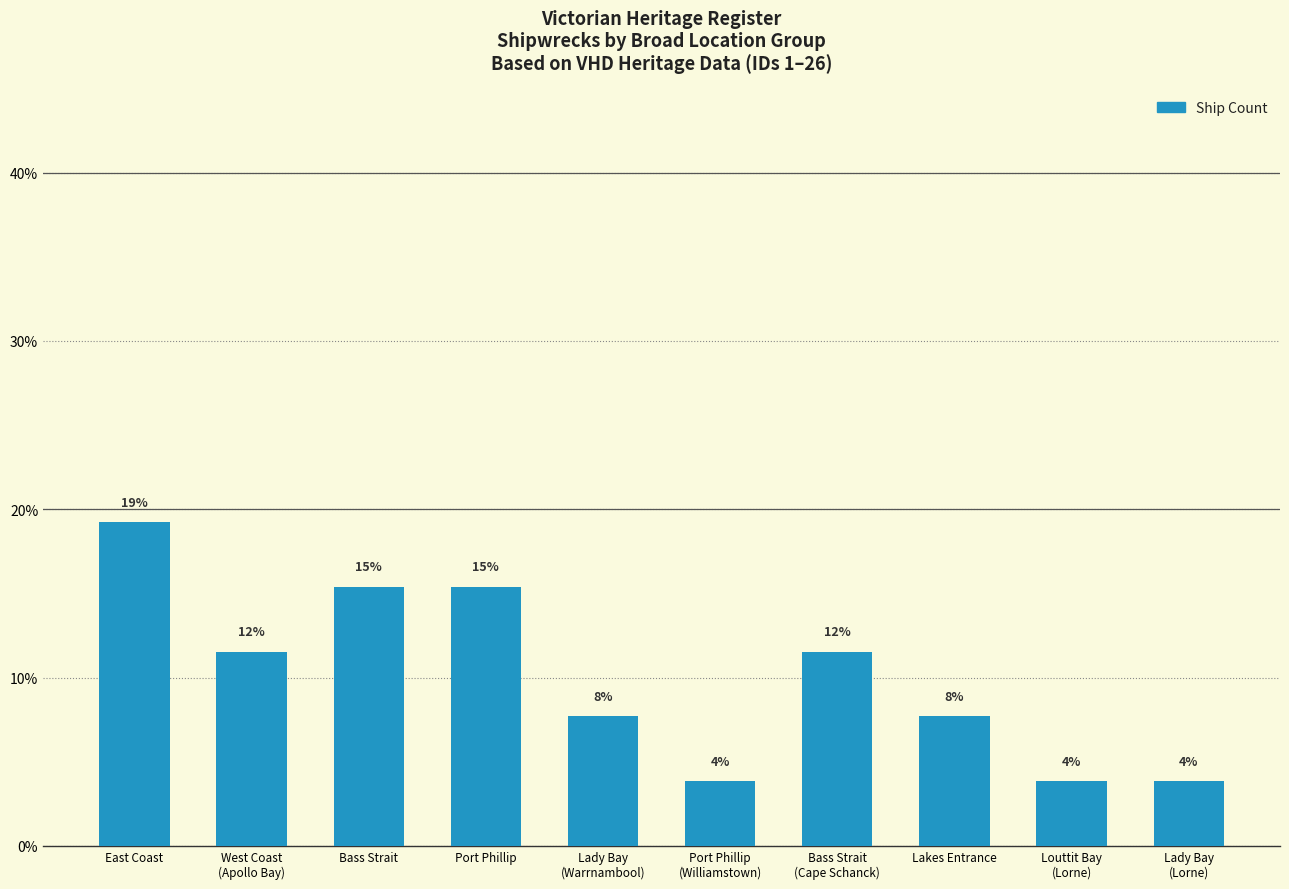

List the labels in order of value, smallest first.

Port Phillip
(Williamstown), Louttit Bay
(Lorne), Lady Bay
(Lorne), Lady Bay
(Warrnambool), Lakes Entrance, West Coast
(Apollo Bay), Bass Strait
(Cape Schanck), Bass Strait, Port Phillip, East Coast